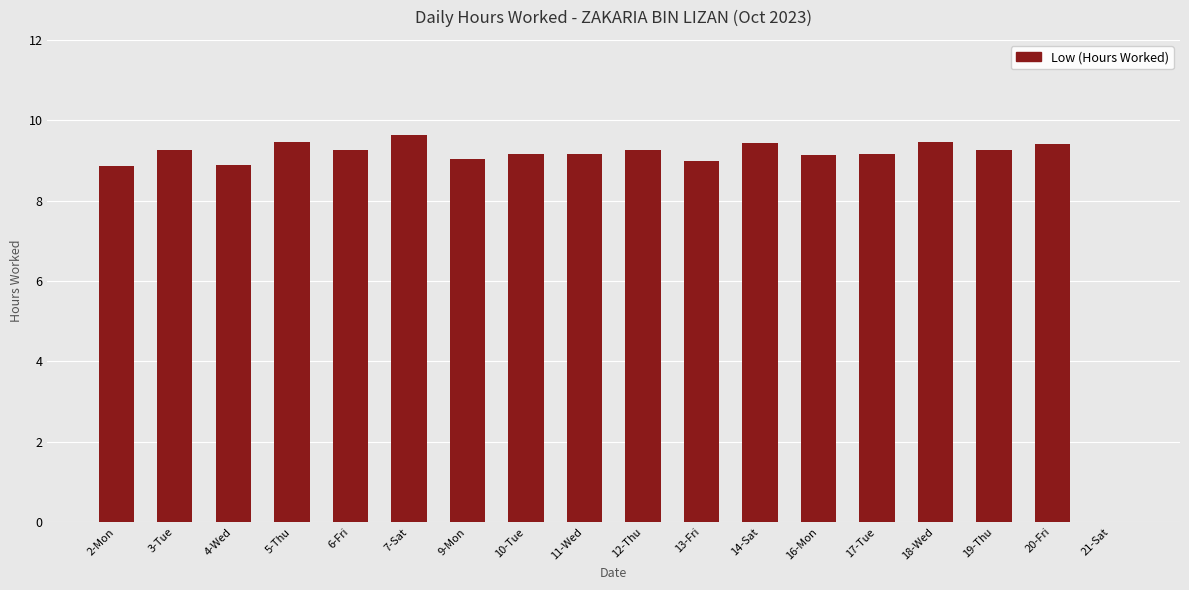

How many values are above zero?

17